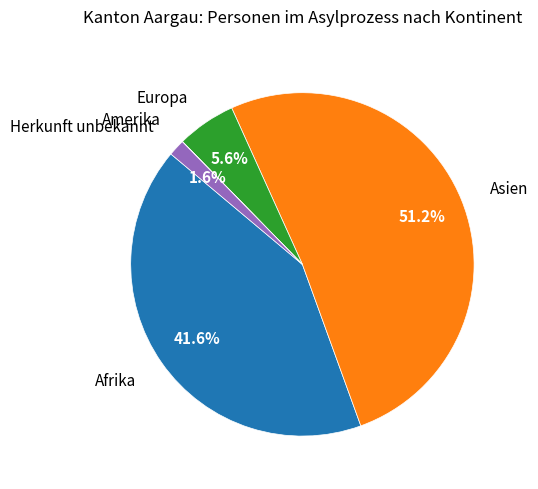

Which slice represents more than half of the pie?

Asien